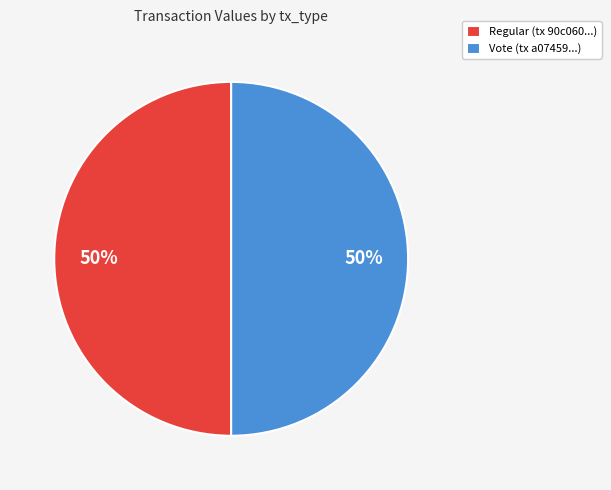

Combined, do Vote and Regular account for over 50%?

Yes